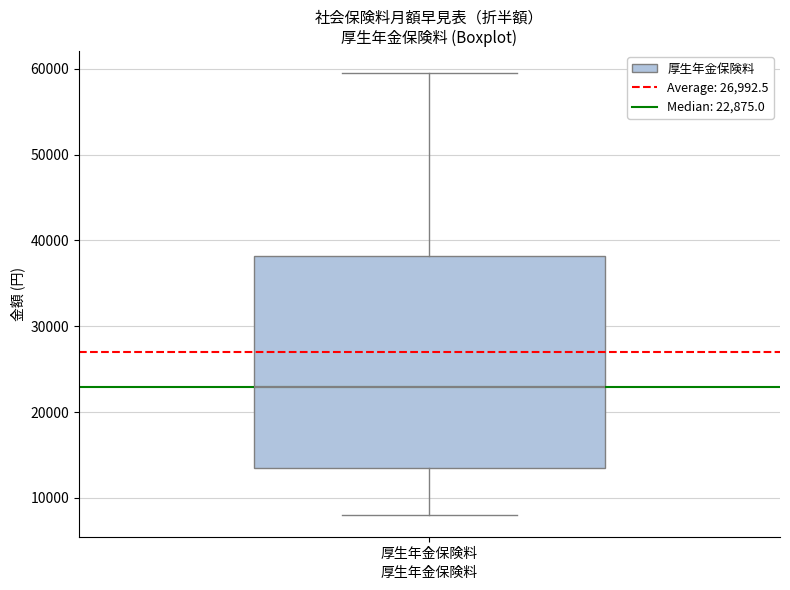

Transcribe this box plot: give where the median line is, the range the box spans, and where the two whiskers end, as read against the y-axis. The values are not printed on the chart, so give them approximately, as read against the axis.

median 23000, box 14000 to 38000, whiskers 8000 to 59000